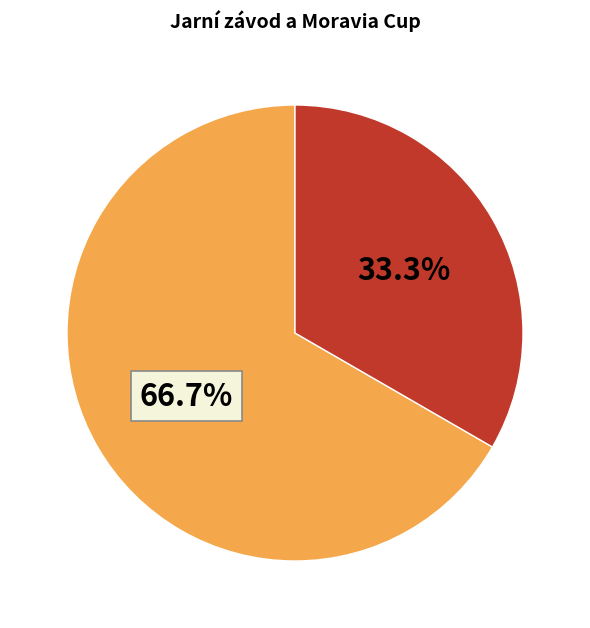

Count the number of slices in the pie.

2